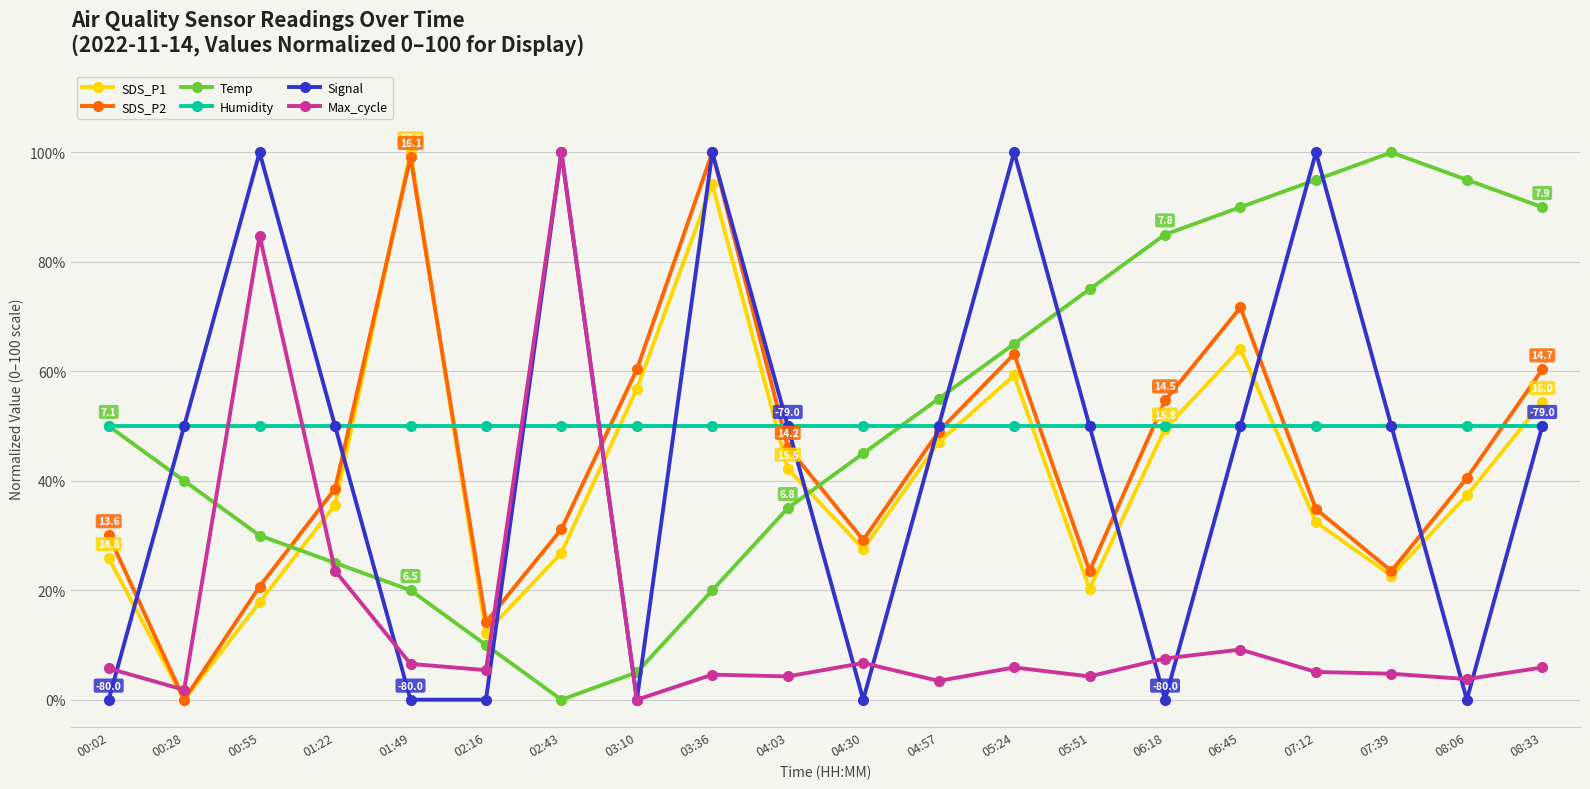

Is it true that Humidity equals 50.0 at 05:51?

True